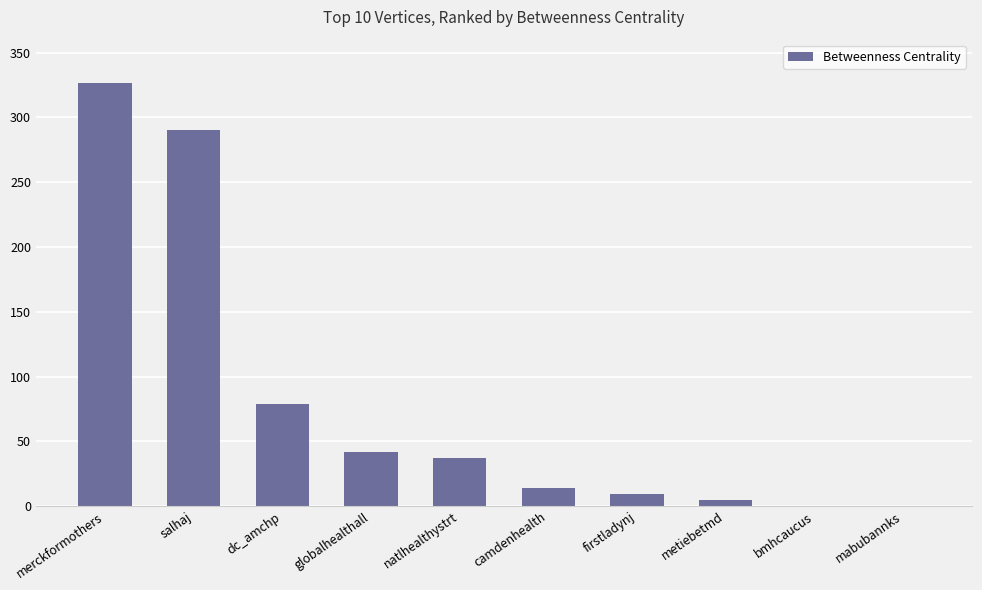

What is the change in value from camdenhealth to mabubannks?

-13.7